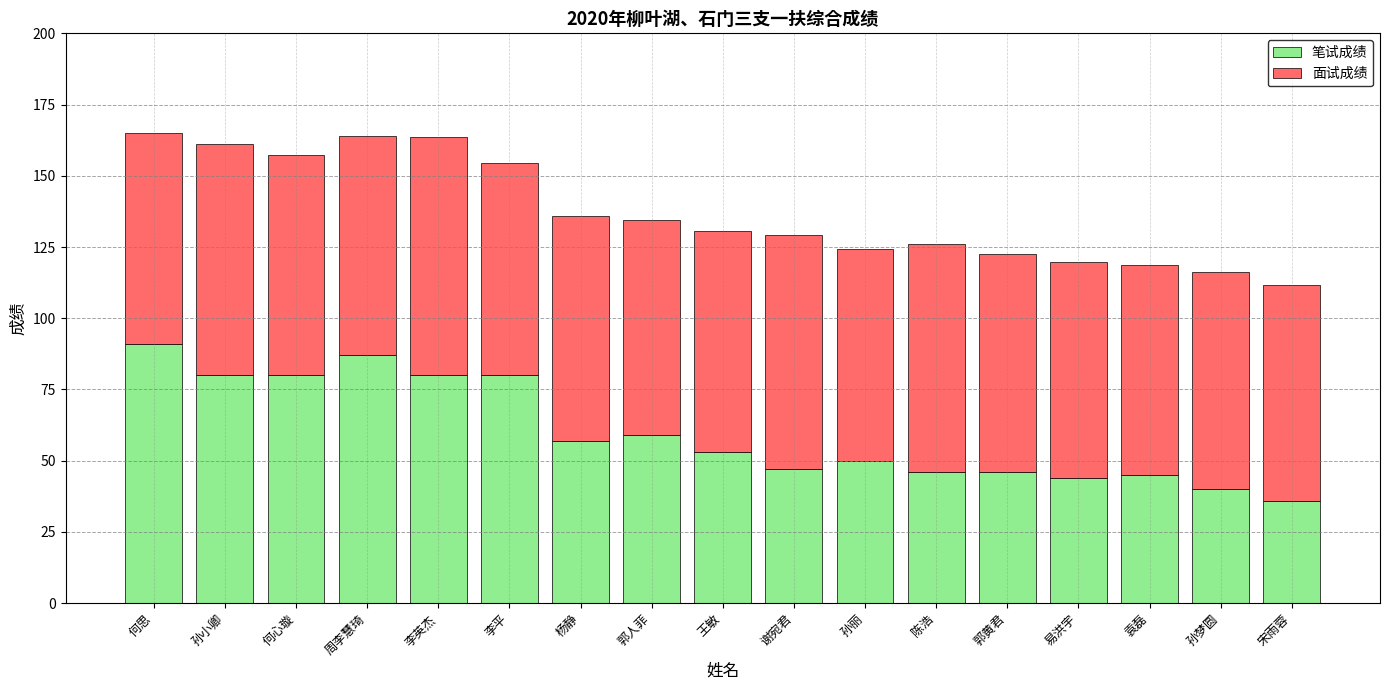

Is it true that 笔试成绩 equals 81.5 at 郭人菲?

False